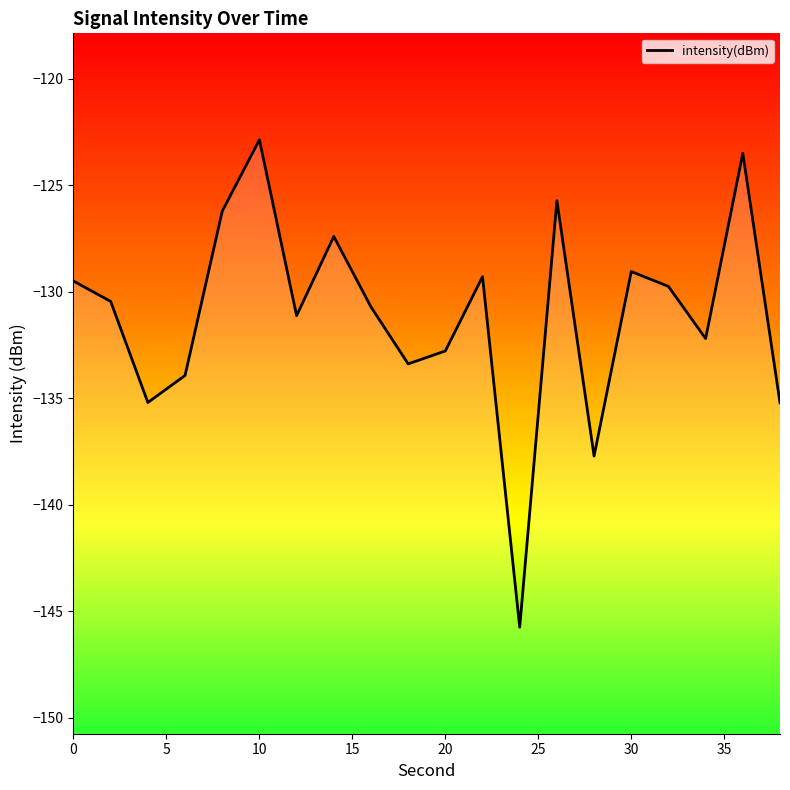

The chart shows a value of -192.7 at 30. True or false?

False